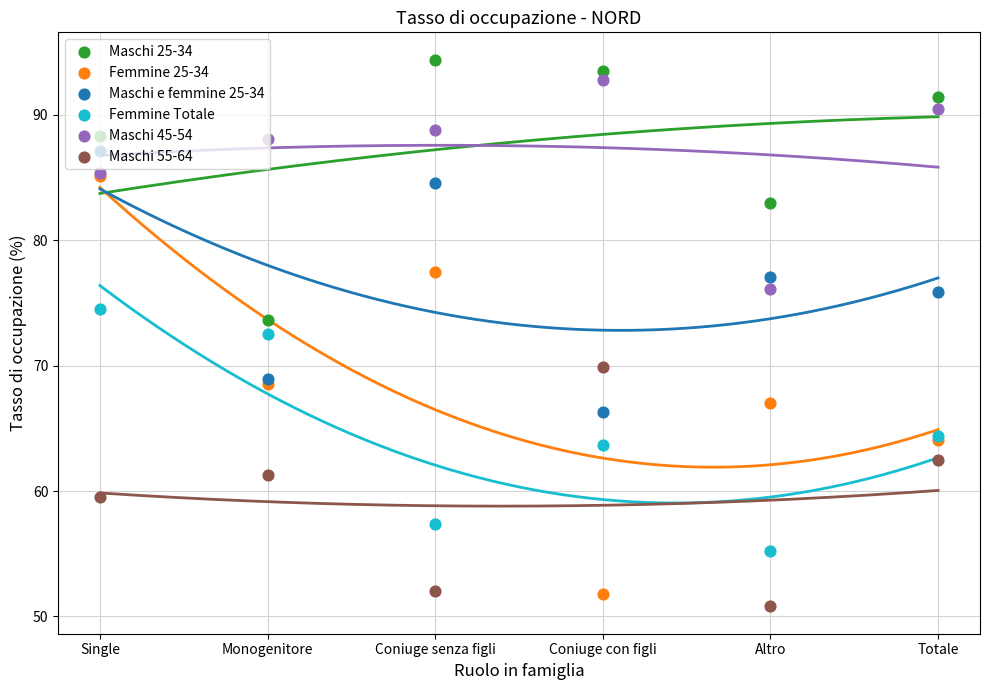

What is the total value across all series at Monogenitore?

432.9